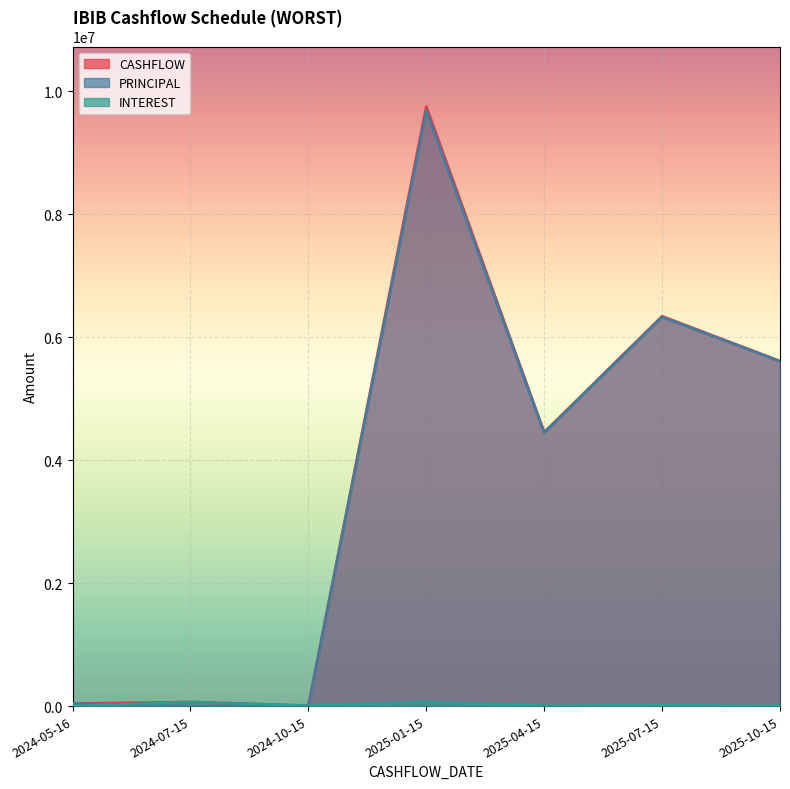

How many interior local peaks does the PRINCIPAL series have?

2